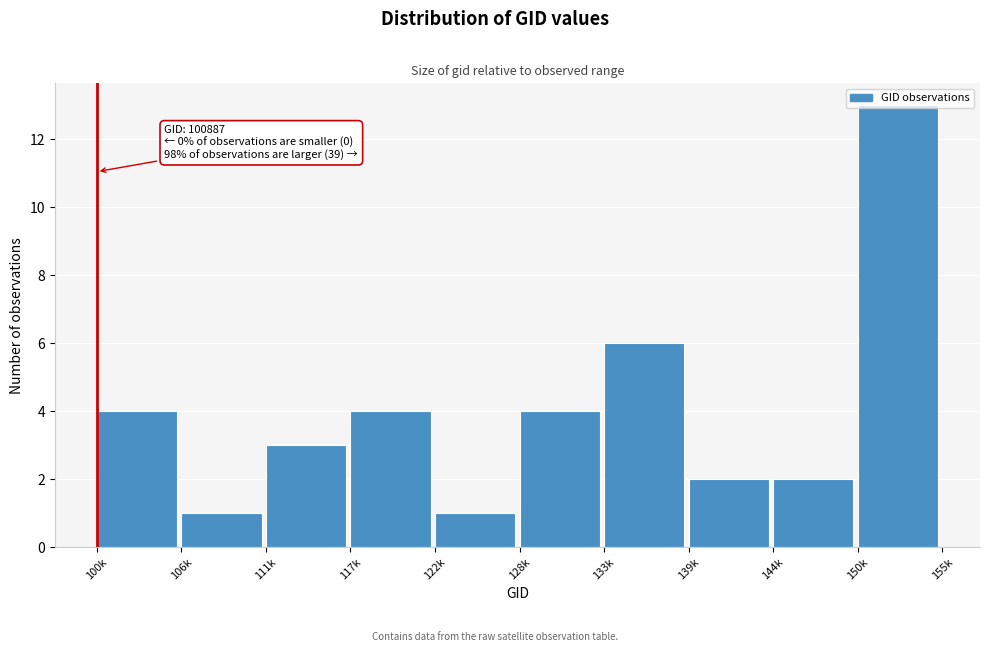

What position from the left is 106k?

2